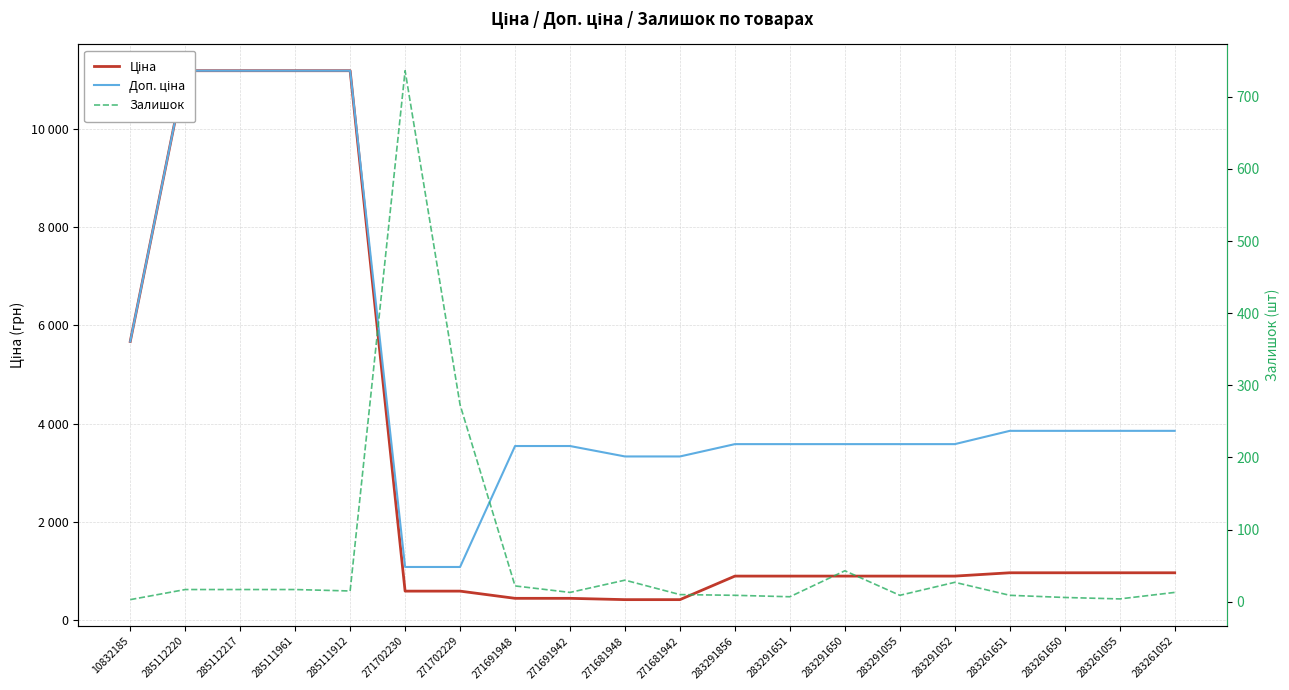

What is the difference between the maximum and minimum values in the Залишок series?

733.0